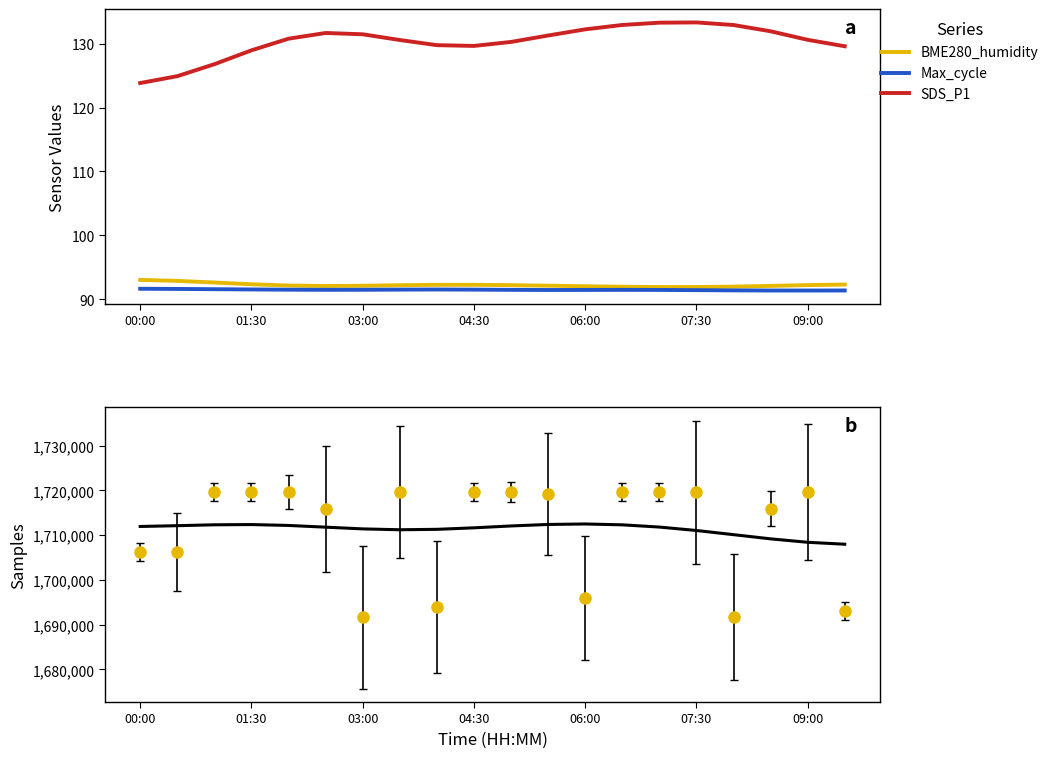

True or false: SDS_P1 and BME280_humidity cross at least once.

False